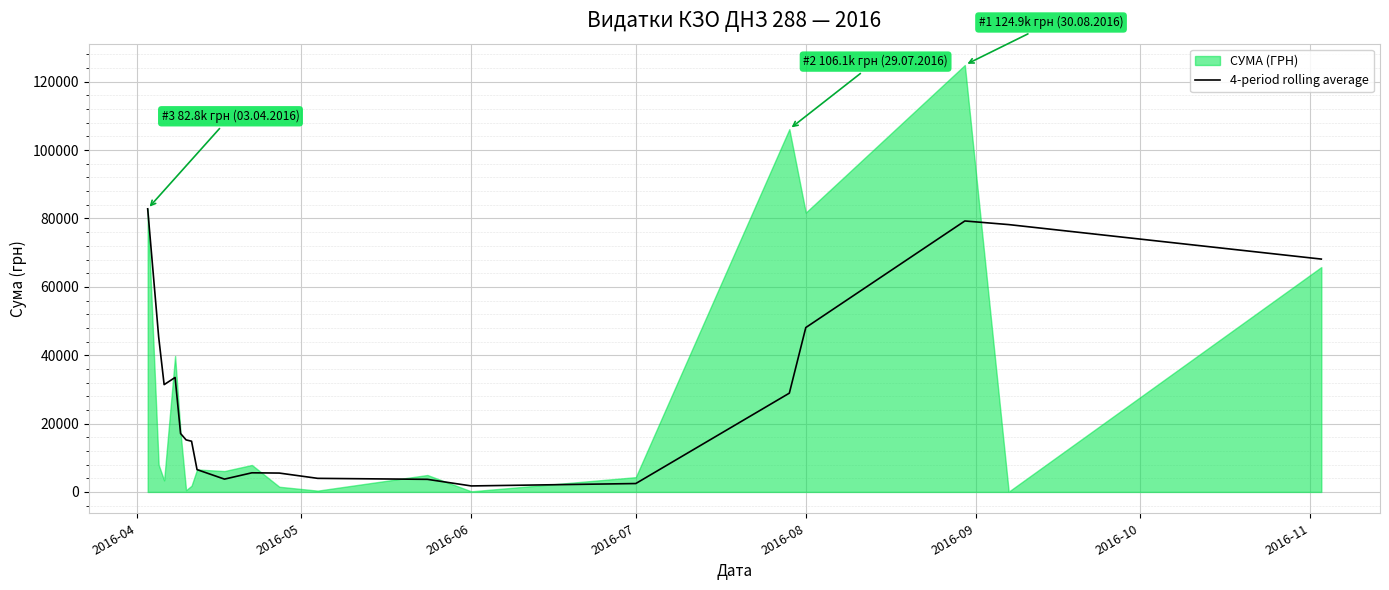

Does the chart display data point markers on the line(s)?

No